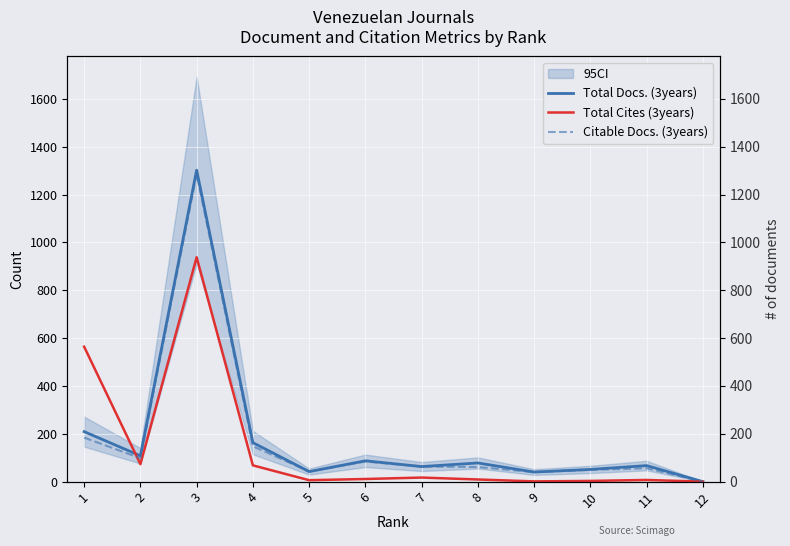

What are all the series names shown in the legend?

Total Docs. (3years), Total Cites (3years), Citable Docs. (3years)